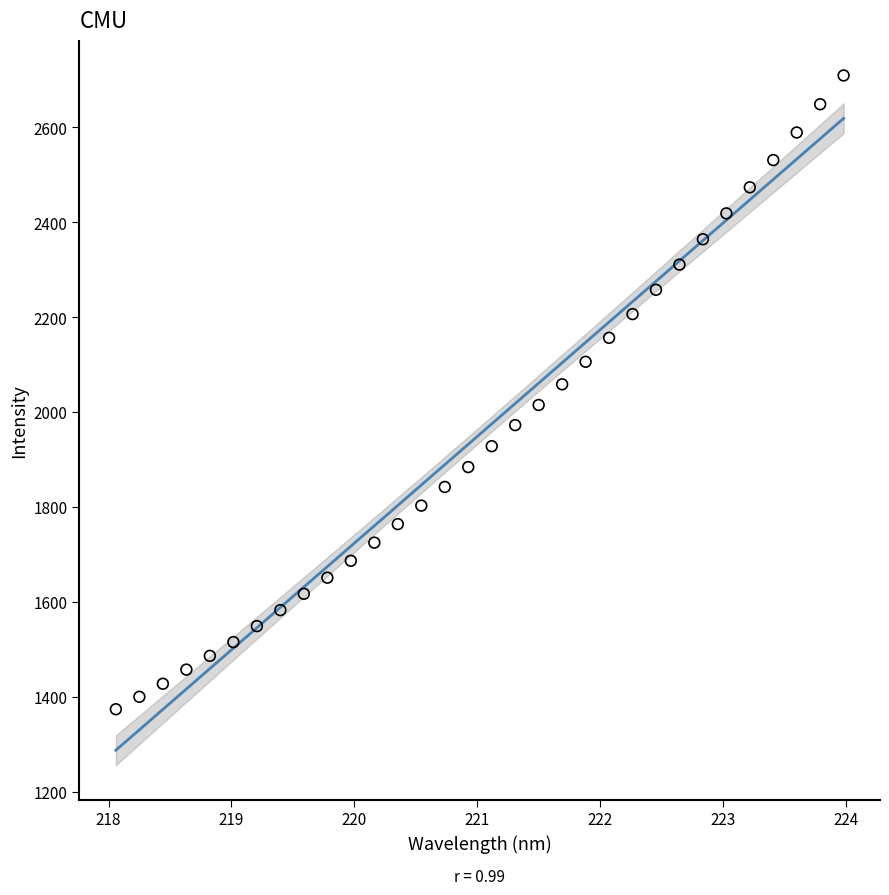

What is the range of Y values (max minus min)?

1336.1